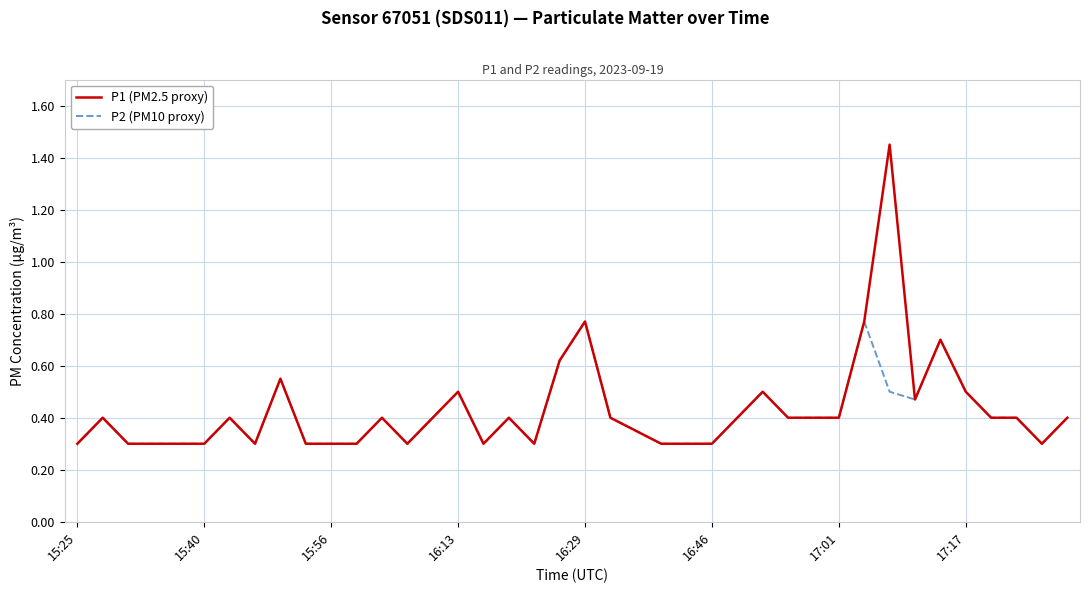

How many P2 (PM10 proxy) values are between 0 and 1?

40